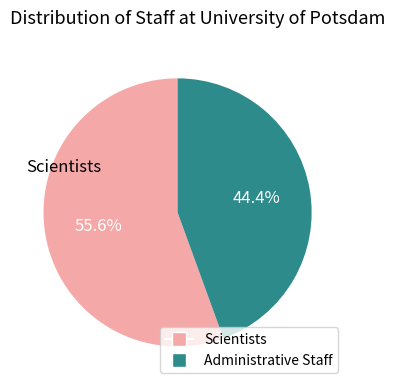

What percentage do Administrative Staff and Scientists together represent?

100.0%